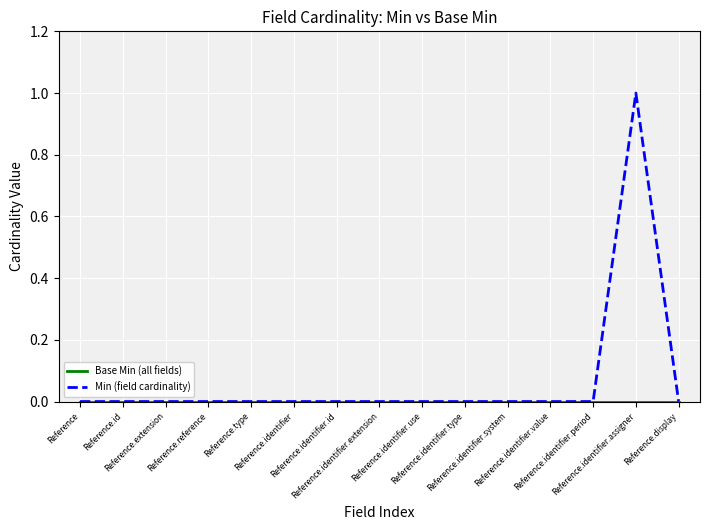

How many lines are shown in the chart?

2